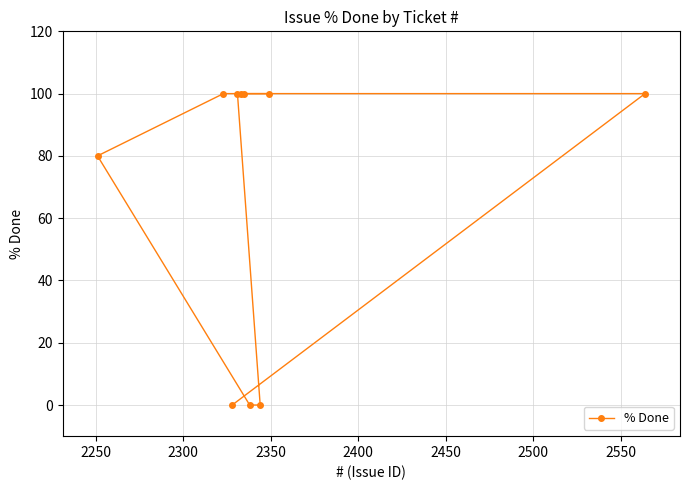

What is the value of the 6th point from the left?

100